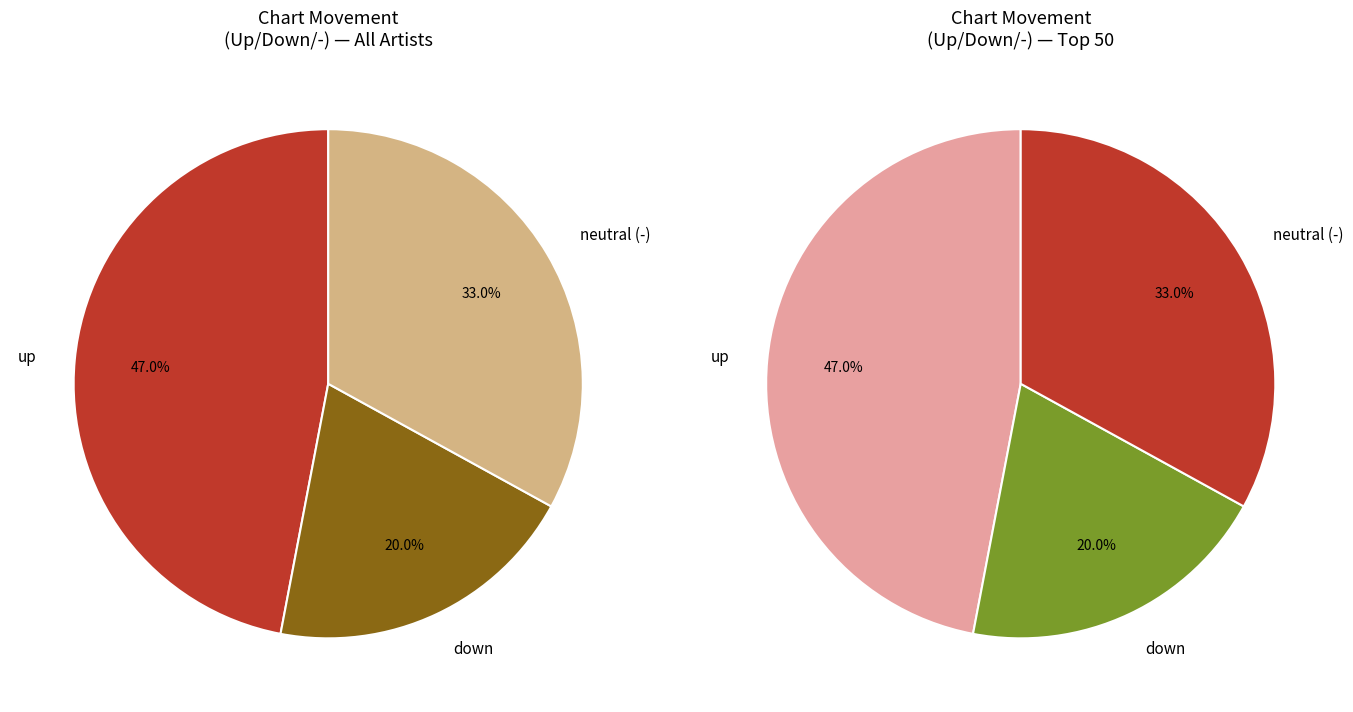

True or false: up accounts for 45% of the total.

False